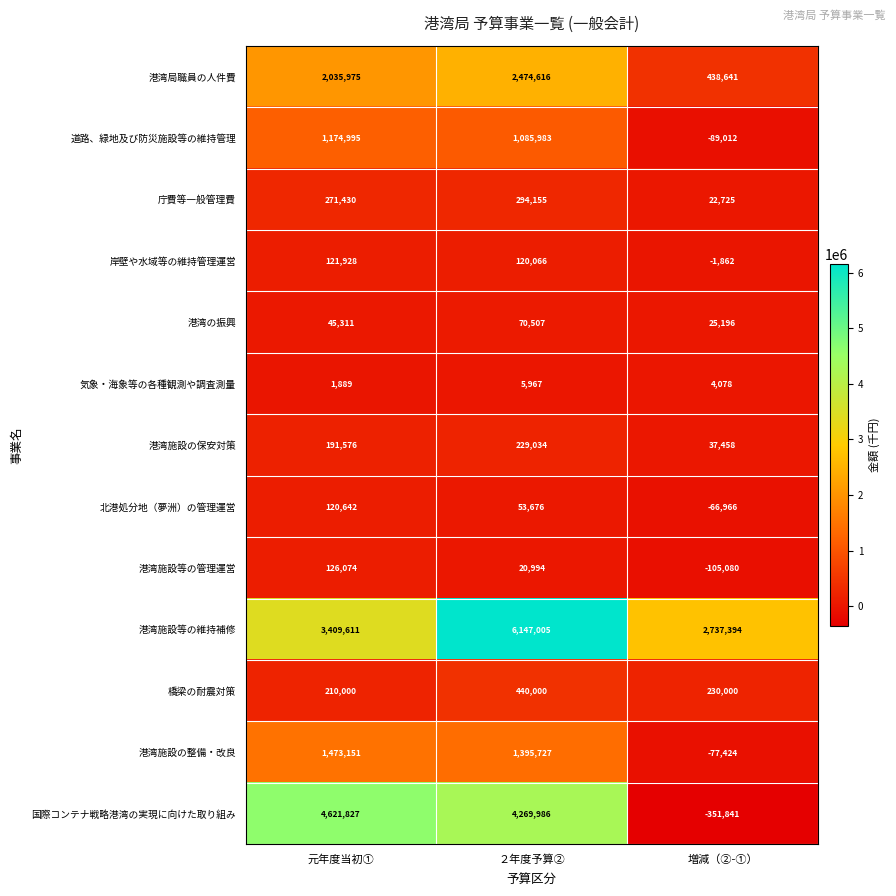

How many distinct data groups are displayed?

13